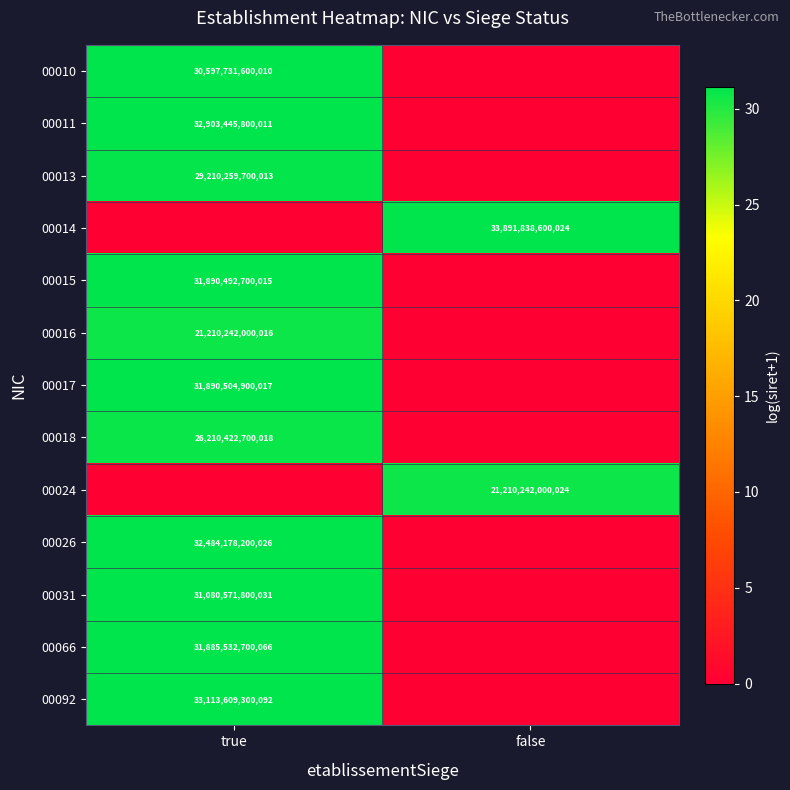

The value of 00014 at false is 57354523214468. True or false?

False